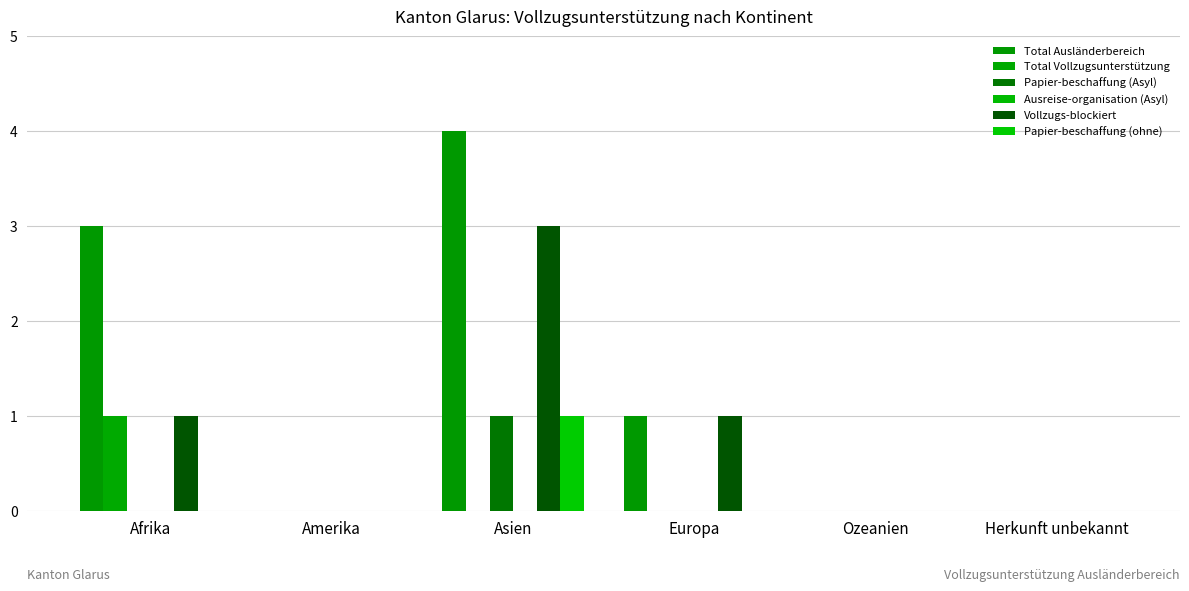

At which category does the chart reach its minimum across all series?

Amerika